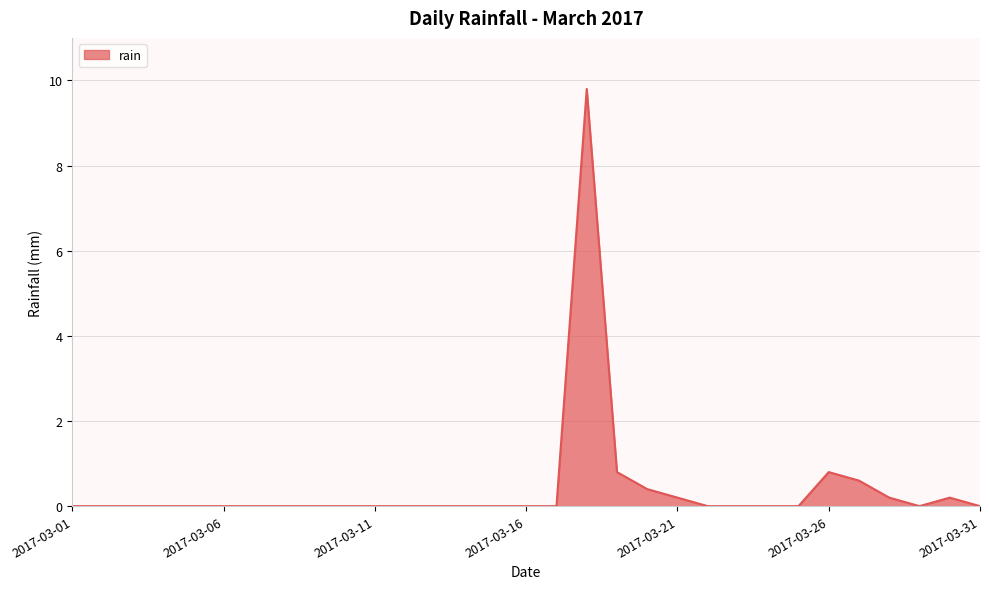

Does the chart display data point markers on the line(s)?

No